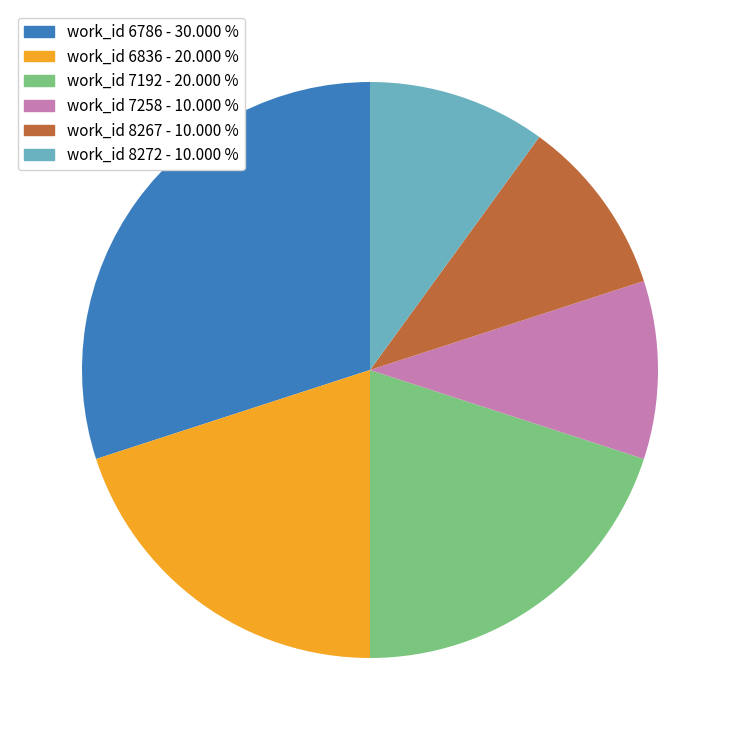

Which slice is the largest?

work_id 6786 - 30.000 %